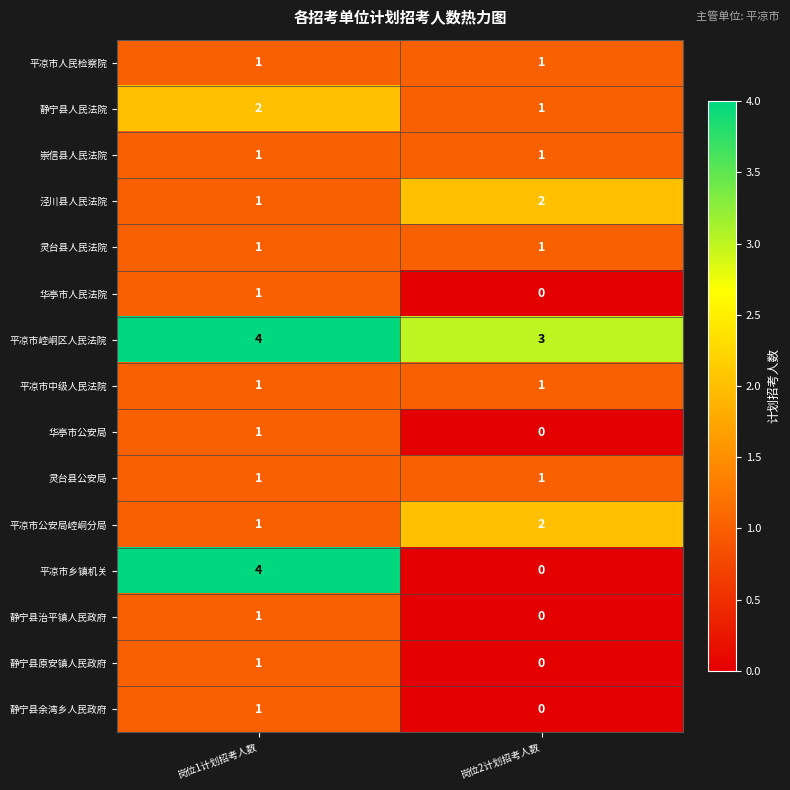

Reading left to right, transcribe all the data shown in this chart.

平凉市人民检察院: 岗位1计划招考人数=1	岗位2计划招考人数=1
静宁县人民法院: 岗位1计划招考人数=2	岗位2计划招考人数=1
崇信县人民法院: 岗位1计划招考人数=1	岗位2计划招考人数=1
泾川县人民法院: 岗位1计划招考人数=1	岗位2计划招考人数=2
灵台县人民法院: 岗位1计划招考人数=1	岗位2计划招考人数=1
华亭市人民法院: 岗位1计划招考人数=1	岗位2计划招考人数=0
平凉市崆峒区人民法院: 岗位1计划招考人数=4	岗位2计划招考人数=3
平凉市中级人民法院: 岗位1计划招考人数=1	岗位2计划招考人数=1
华亭市公安局: 岗位1计划招考人数=1	岗位2计划招考人数=0
灵台县公安局: 岗位1计划招考人数=1	岗位2计划招考人数=1
平凉市公安局崆峒分局: 岗位1计划招考人数=1	岗位2计划招考人数=2
平凉市乡镇机关: 岗位1计划招考人数=4	岗位2计划招考人数=0
静宁县治平镇人民政府: 岗位1计划招考人数=1	岗位2计划招考人数=0
静宁县原安镇人民政府: 岗位1计划招考人数=1	岗位2计划招考人数=0
静宁县余湾乡人民政府: 岗位1计划招考人数=1	岗位2计划招考人数=0